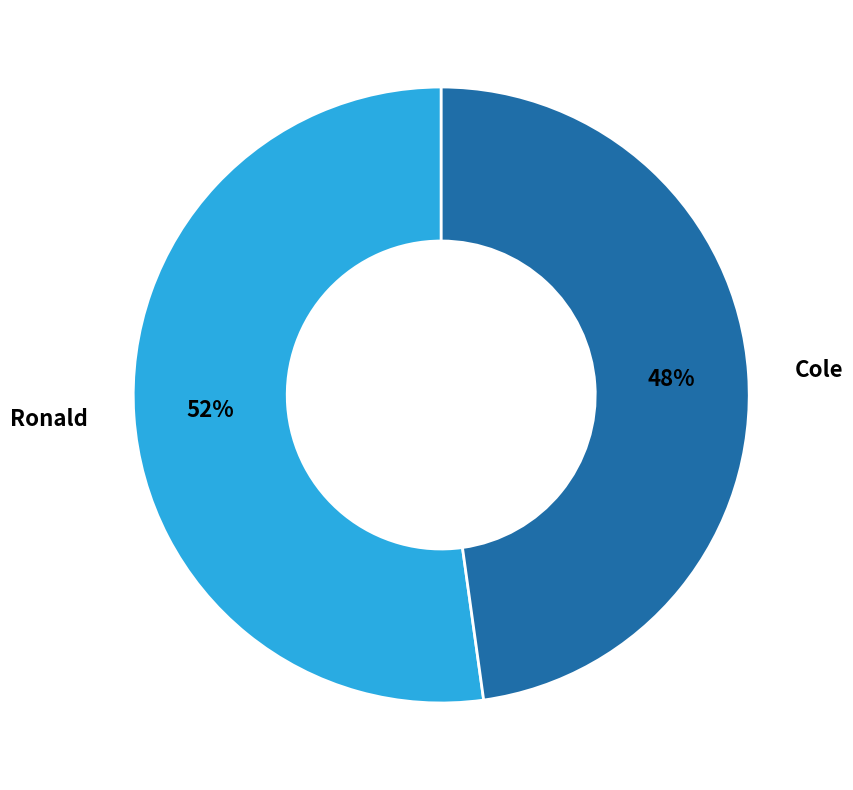

True or false: Ronald accounts for 58% of the total.

False